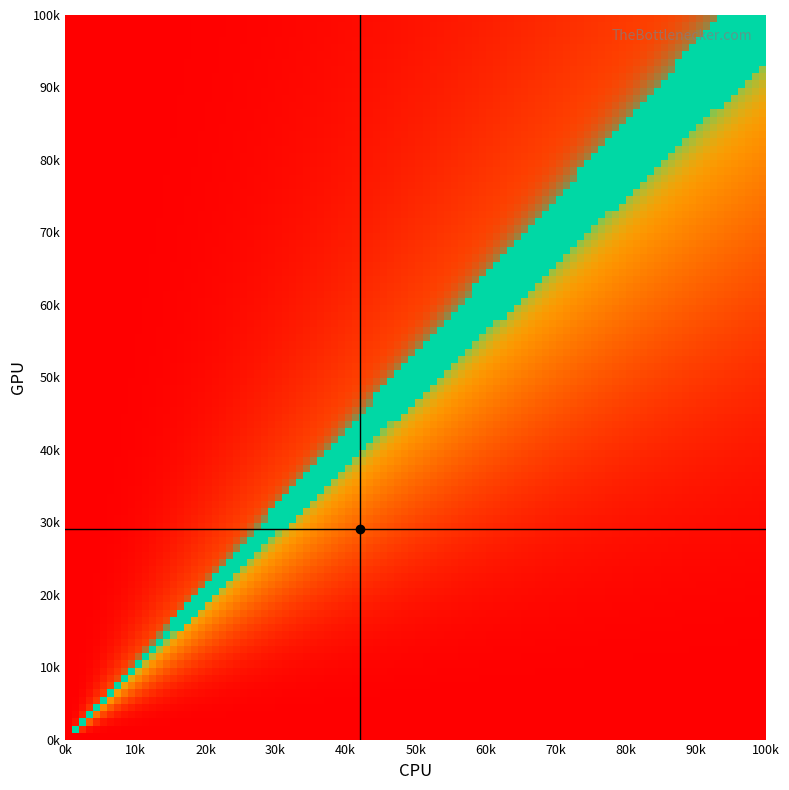

The GPU marker series shows 44823 at 10k. True or false?

False